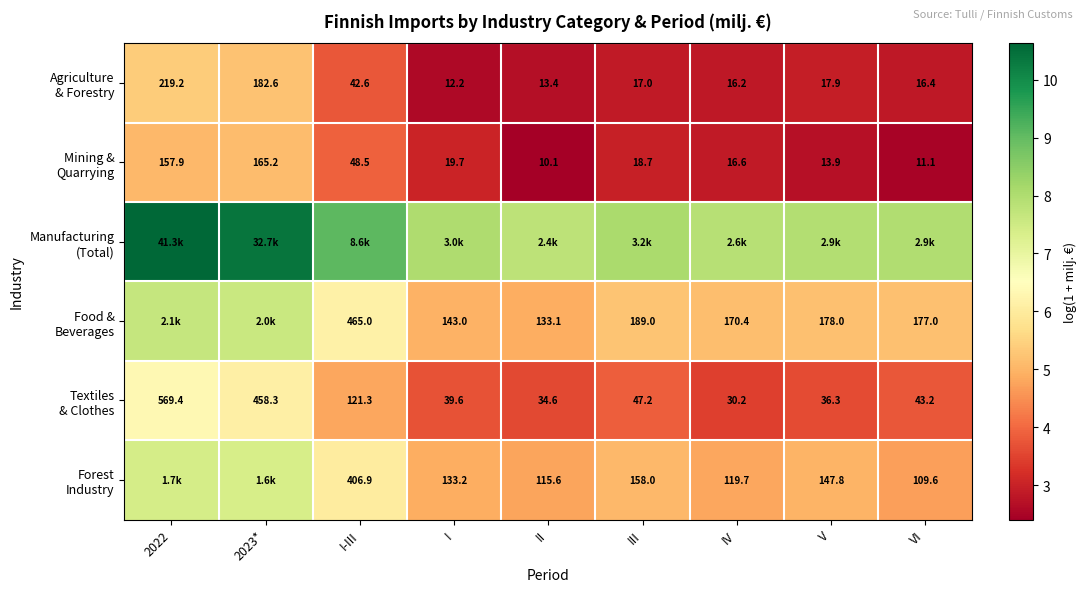

Which label corresponds to the largest value in the chart?

2022